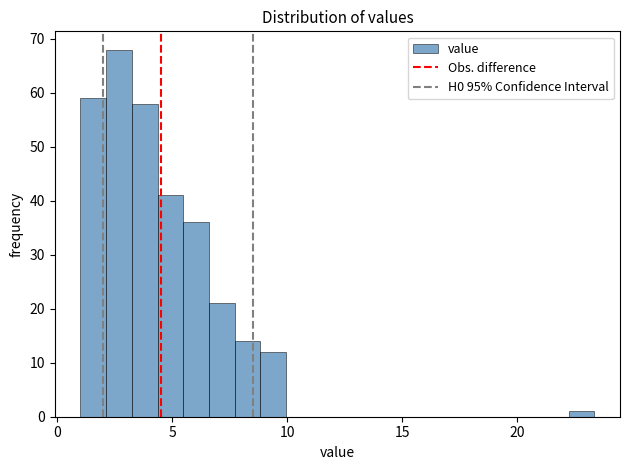

Read against the x-axis, roughly where is the centre of the tallest bar?

2.5